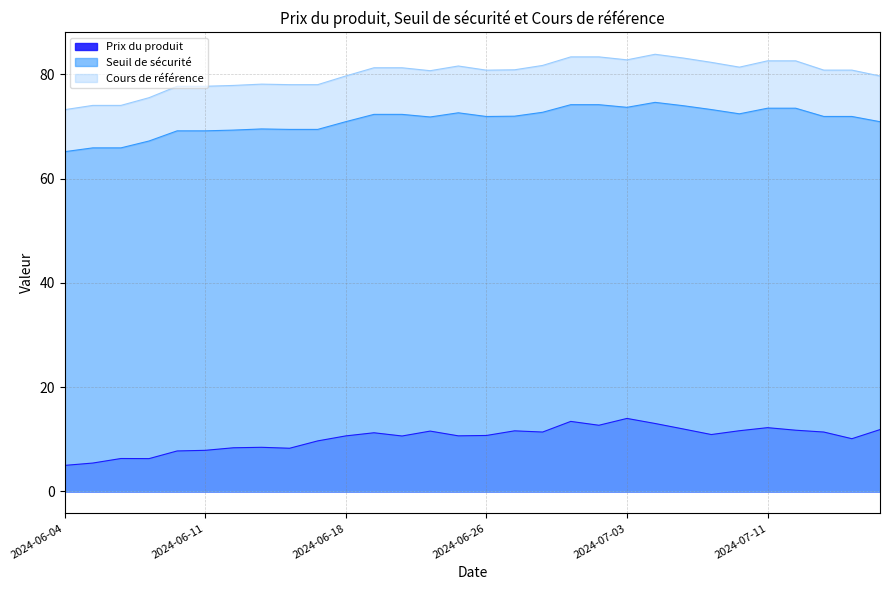

How many data points does each series have?

30